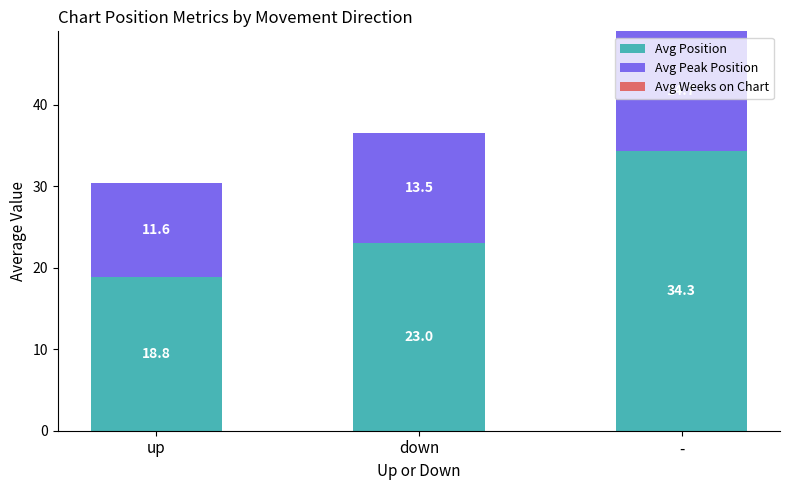

Is it true that Avg Position equals 11.7 at up?

False